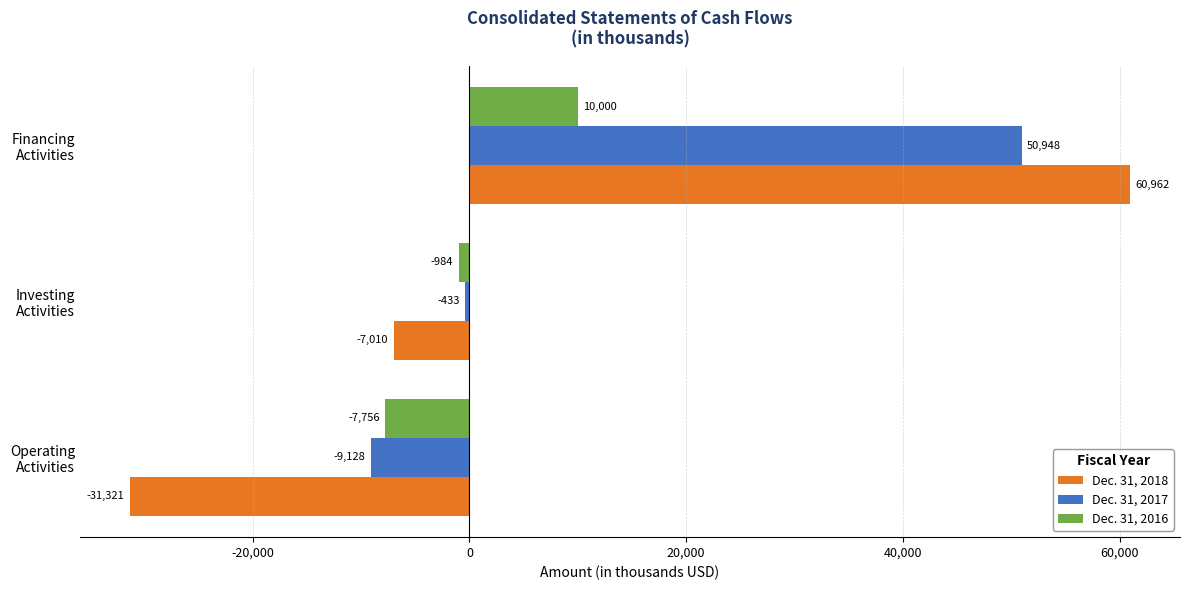

How many Dec. 31, 2018 values are between -31321 and 60962?

3